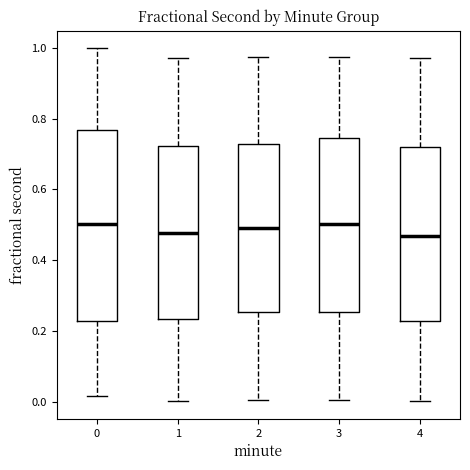

Reading left to right, transcribe this box plot: for each box, give where its median line is, the range the box spans, and where its two whiskers end, as read against the y-axis. The values are not printed on the chart, so give them approximately, as read against the axis.

0: median 0.50, box 0.22 to 0.76, whiskers 0.02 to 1.00
1: median 0.48, box 0.24 to 0.72, whiskers 0.00 to 0.98
2: median 0.50, box 0.26 to 0.72, whiskers 0.00 to 0.98
3: median 0.50, box 0.26 to 0.74, whiskers 0.00 to 0.98
4: median 0.46, box 0.22 to 0.72, whiskers 0.00 to 0.98